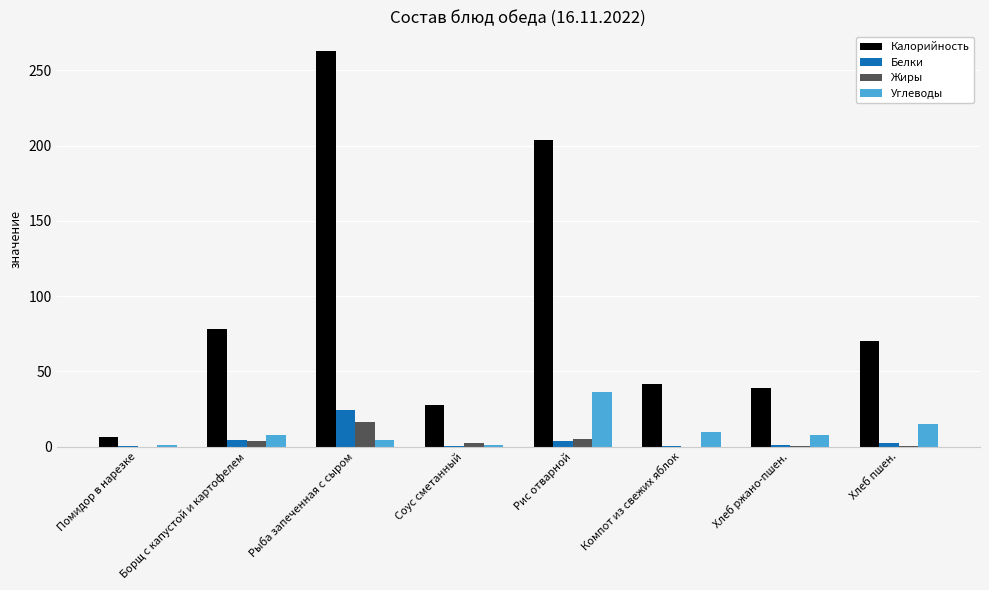

At which label does Калорийность reach its peak?

Рыба запеченная с сыром